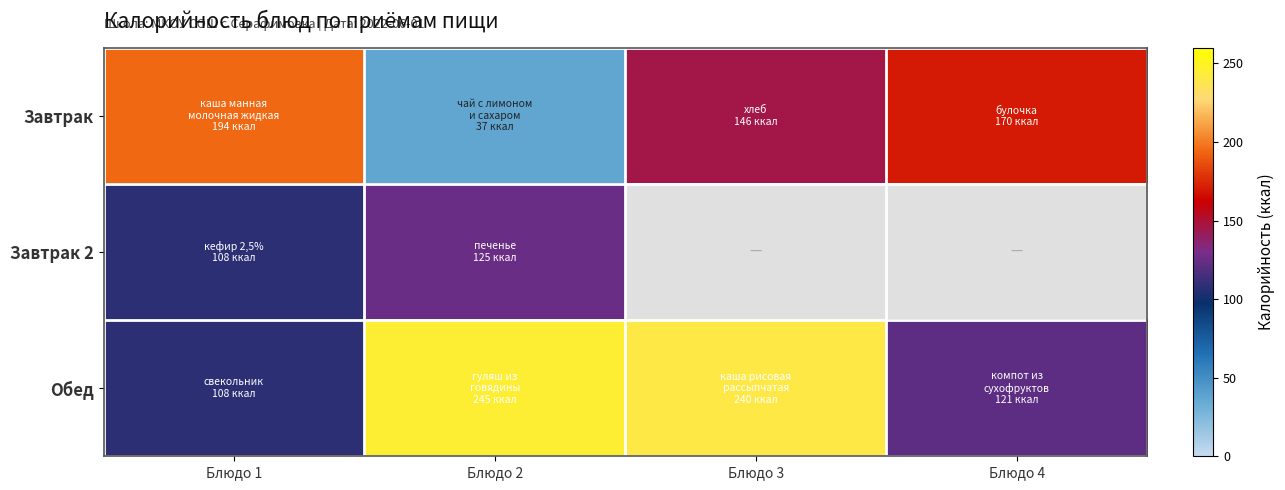

At which category is the sum across all series the highest?

Блюдо 1